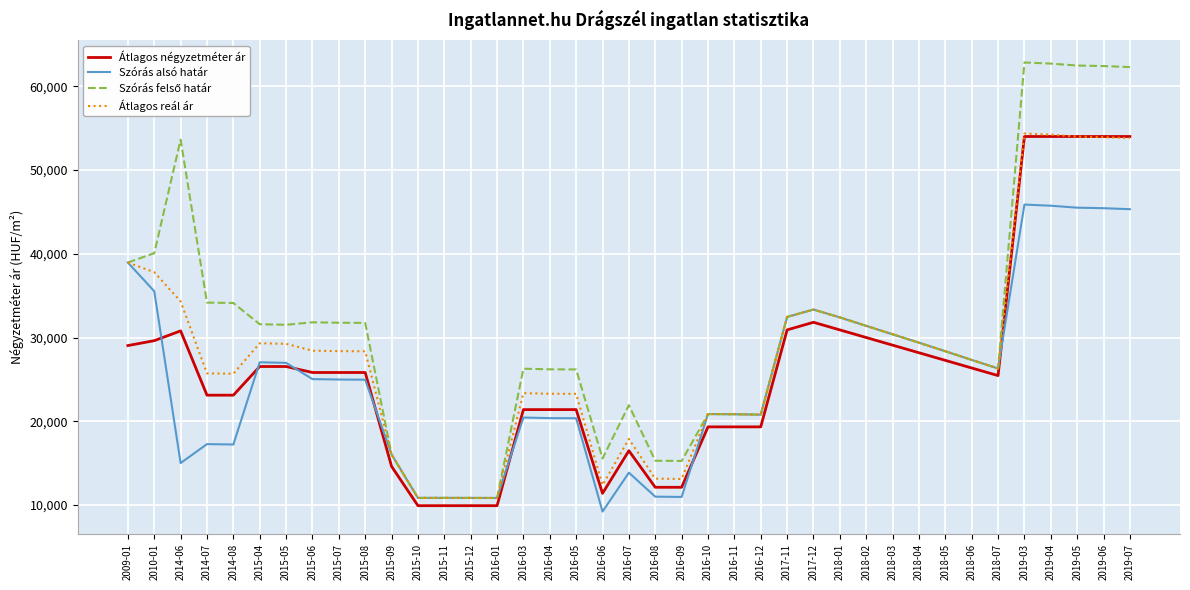

What position from the right is 2015-06?

32